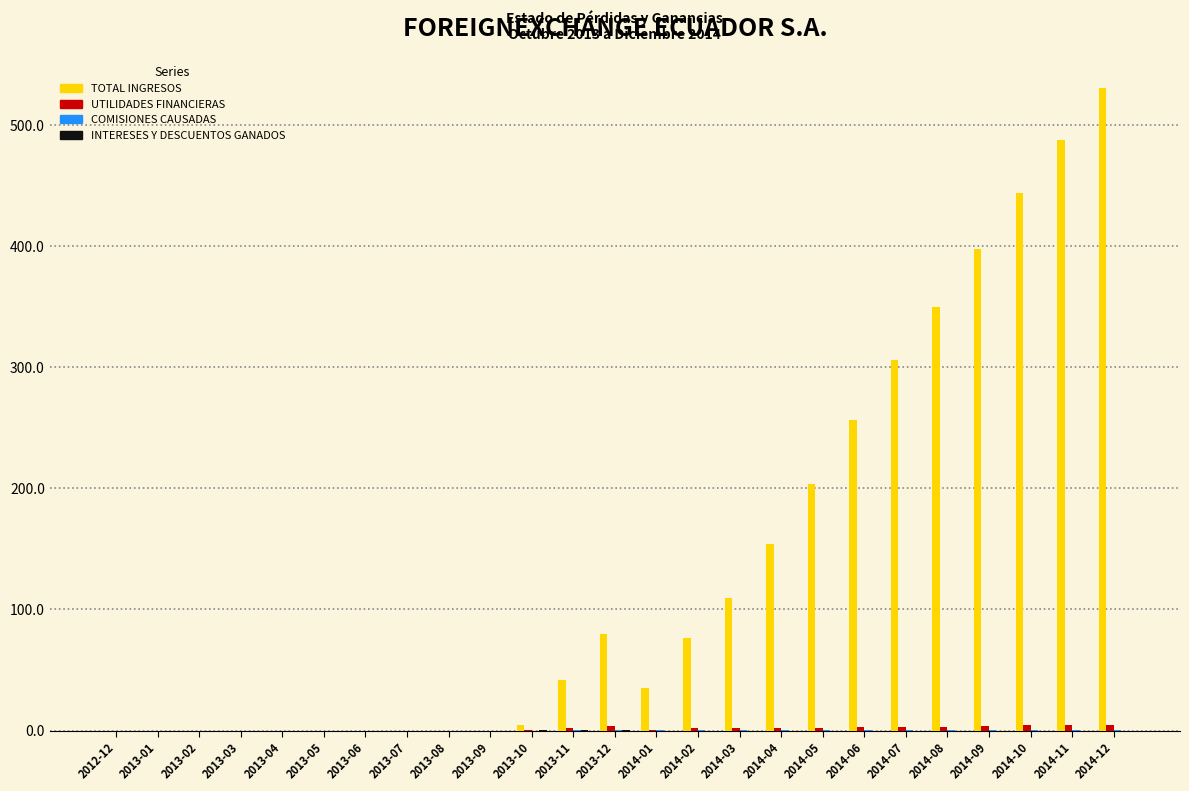

The value of TOTAL INGRESOS at 2013-05 is 289.1. True or false?

False